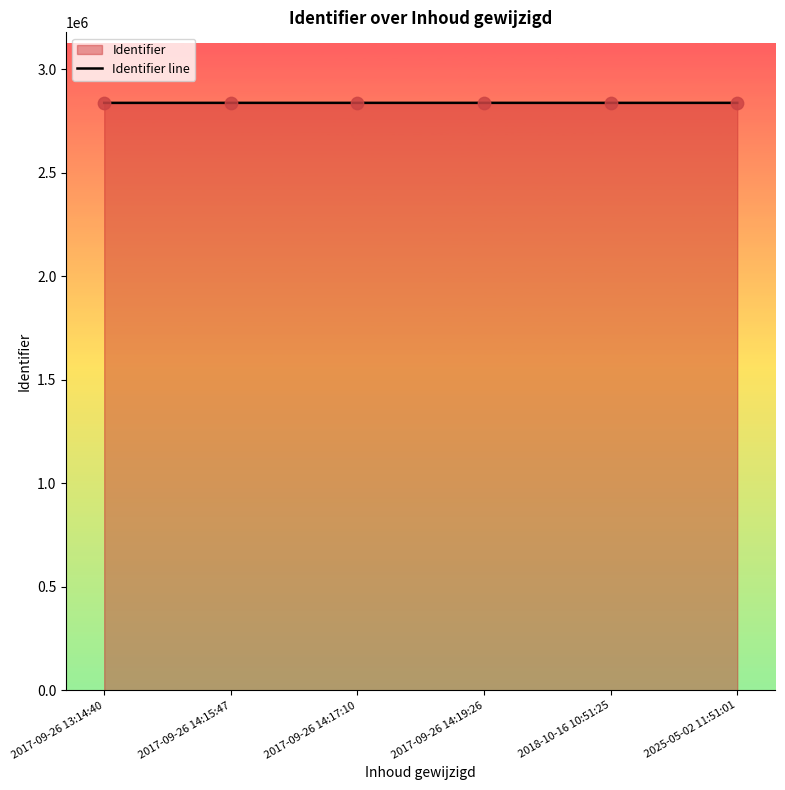

Which has a higher value, 2018-10-16 10:51:25 or 2017-09-26 14:17:10?

2017-09-26 14:17:10